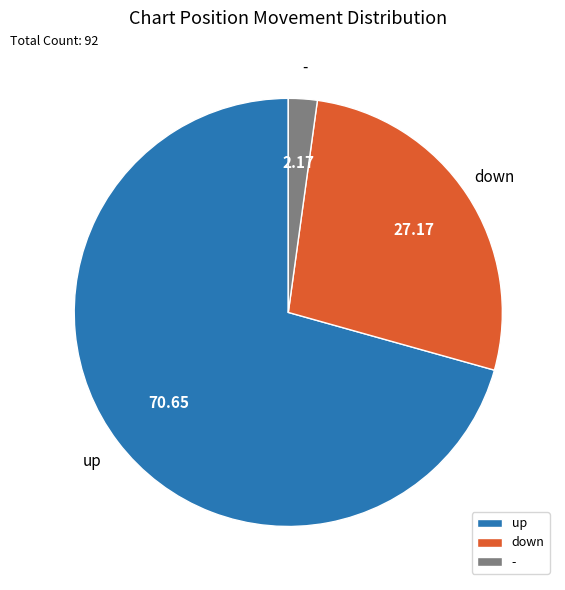

Between - and up, which is larger?

up